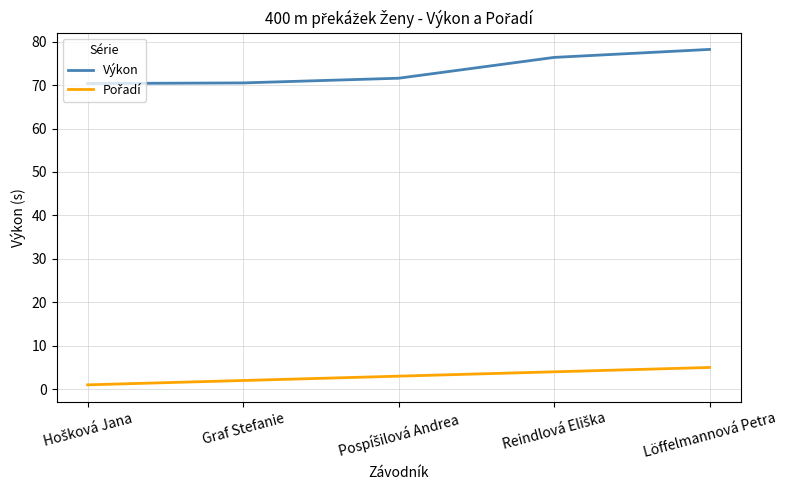

Which series has the widest spread of values?

Výkon